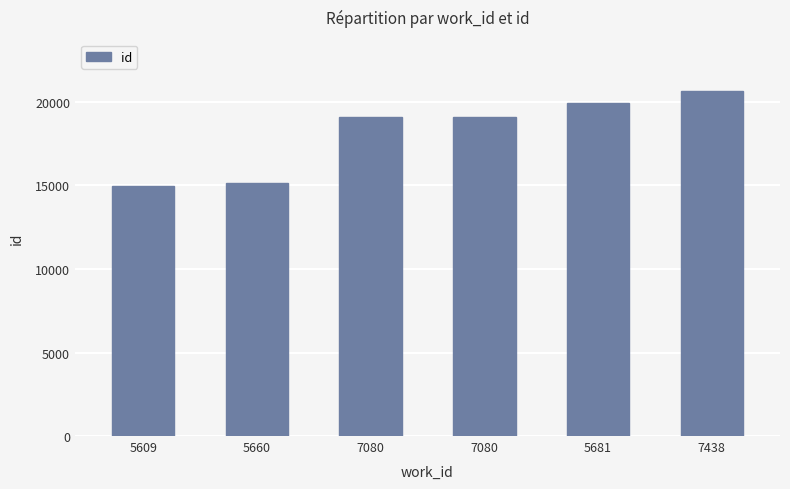

What is the average value?

18150